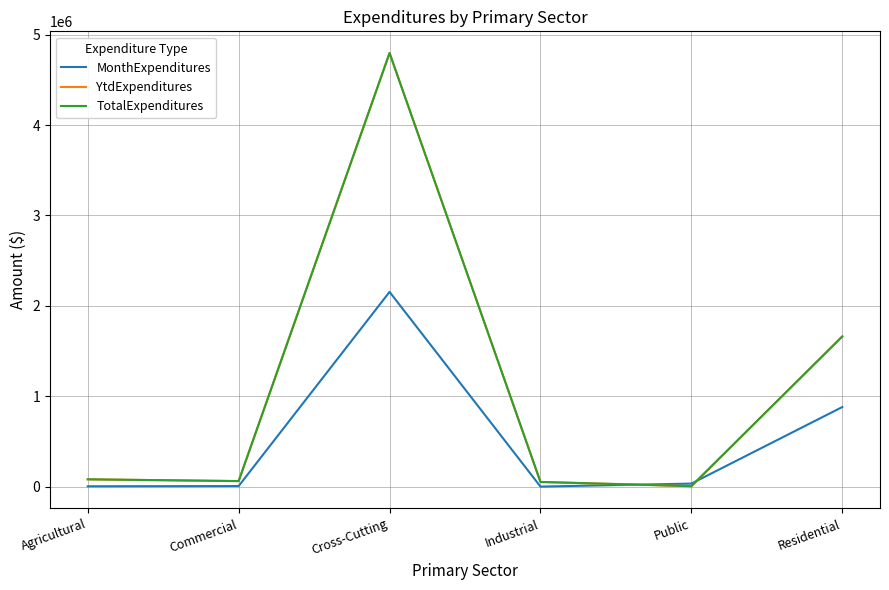

Does the chart display data point markers on the line(s)?

No